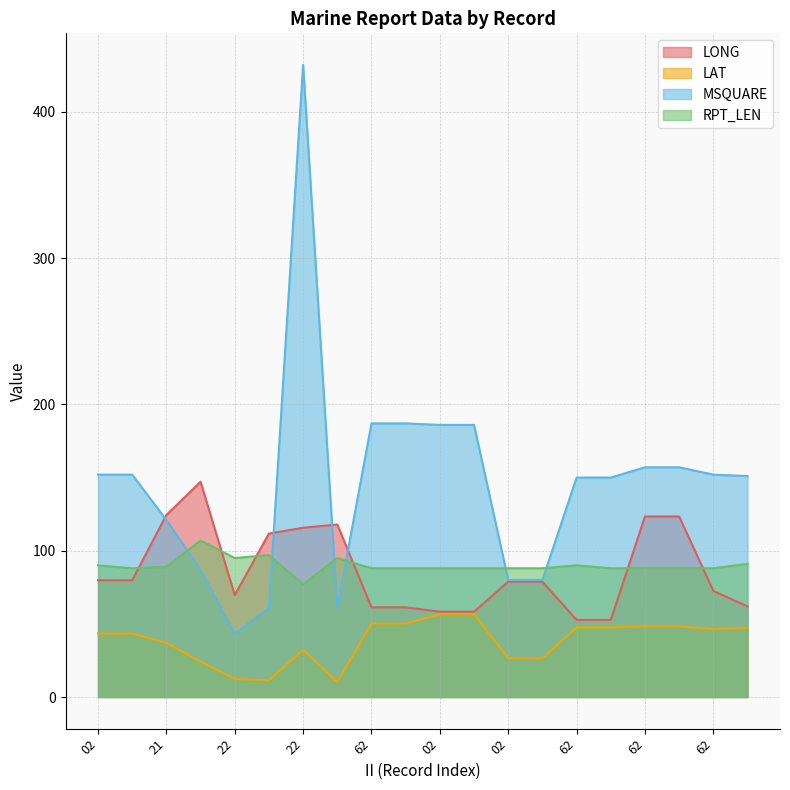

Read the LONG value at 21.

124.4